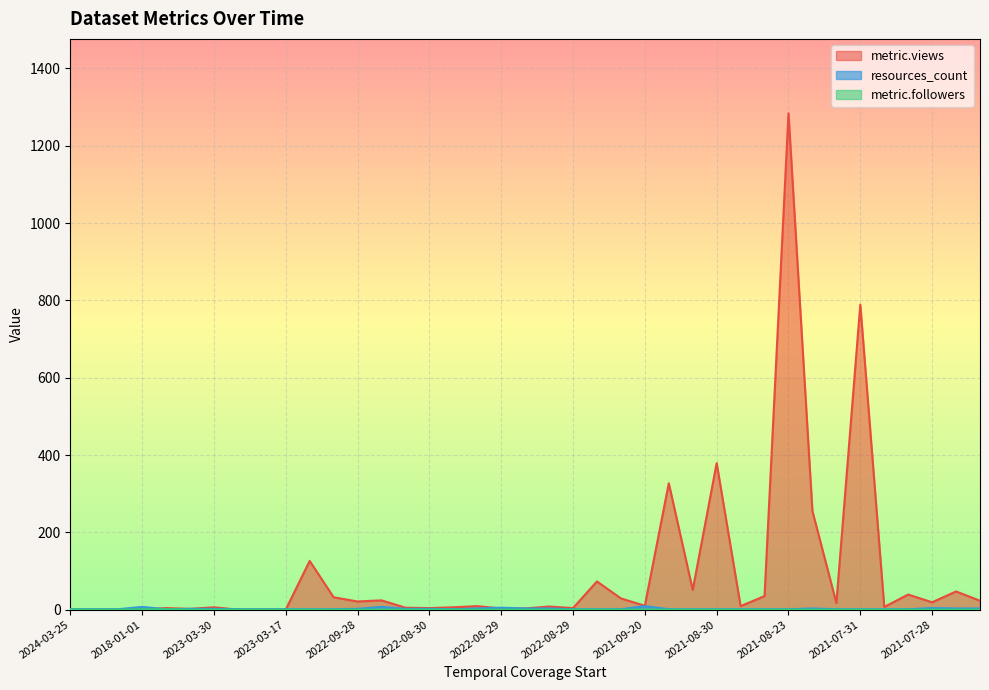

Reading right to left, extract all data points from this chart.

metric.views: 23	47	19	39	7	789	17	255	1284	35	9	379	51	327	10	29	73	4	8	3	3	9	6	4	5	24	21	32	126	0	0	0	6	2	4	0	0	0	0
resources_count: 3	3	4	1	1	1	1	3	1	1	1	1	1	1	9	1	1	1	3	3	5	3	1	2	2	7	2	1	1	1	1	1	2	2	1	7	1	1	1
metric.followers: 0	0	0	0	0	0	0	0	0	0	0	0	0	0	0	0	0	0	0	0	0	0	0	0	0	0	0	0	0	0	0	0	0	0	1	1	0	0	0